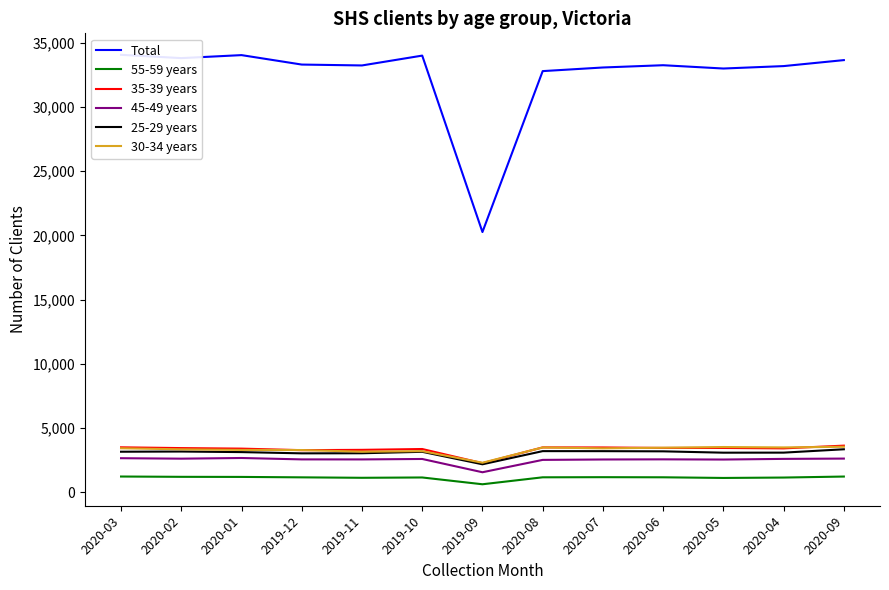

At which category does Total reach its first local valley?

2020-02